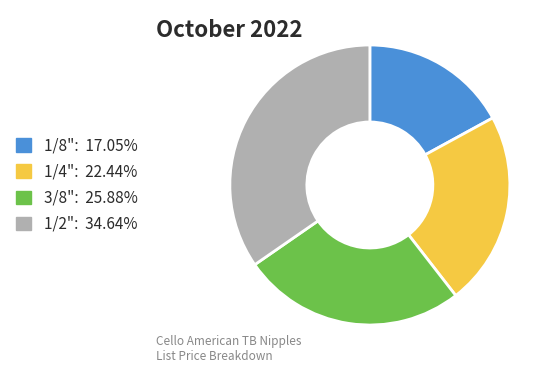

Which has a higher value, 3/8" or 1/2"?

1/2"